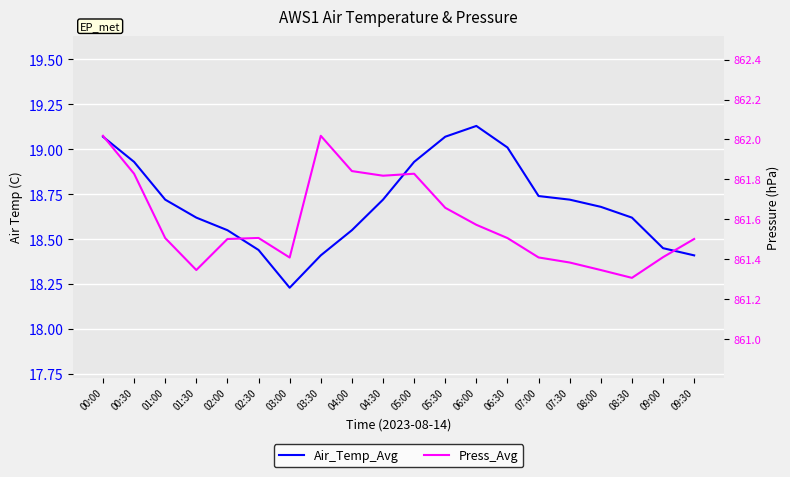

Reading right to left, transcribe all the data shown in this chart.

Air_Temp_Avg: 18.4	18.4	18.6	18.7	18.7	18.7	19.0	19.1	19.1	18.9	18.7	18.6	18.4	18.2	18.4	18.6	18.6	18.7	18.9	19.1
Press_Avg: 861.5	861.4	861.3	861.3	861.4	861.4	861.5	861.6	861.7	861.8	861.8	861.8	862.0	861.4	861.5	861.5	861.3	861.5	861.8	862.0